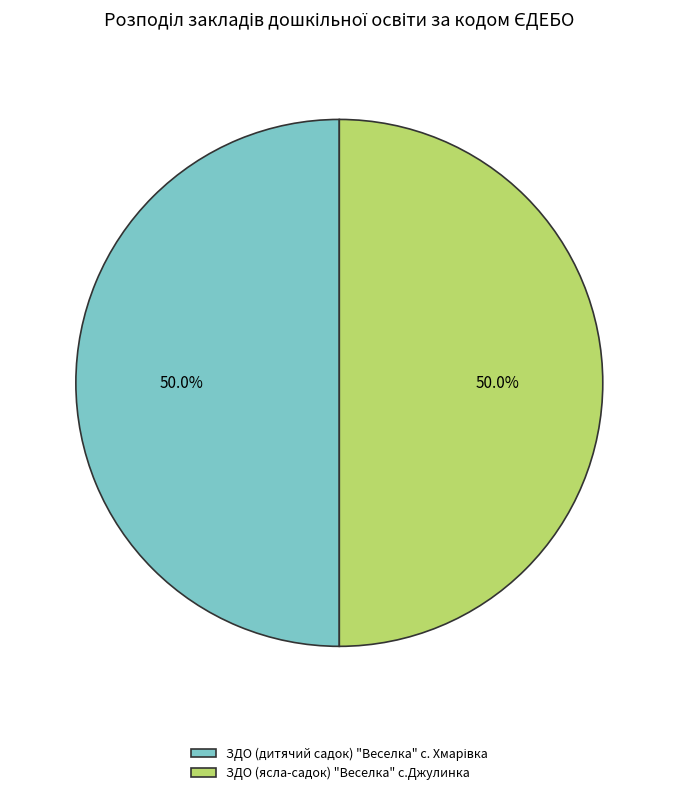

What percentage is the ЗДО (ясла-садок) "Веселка" с.Джулинка slice, to the nearest percent?

50%